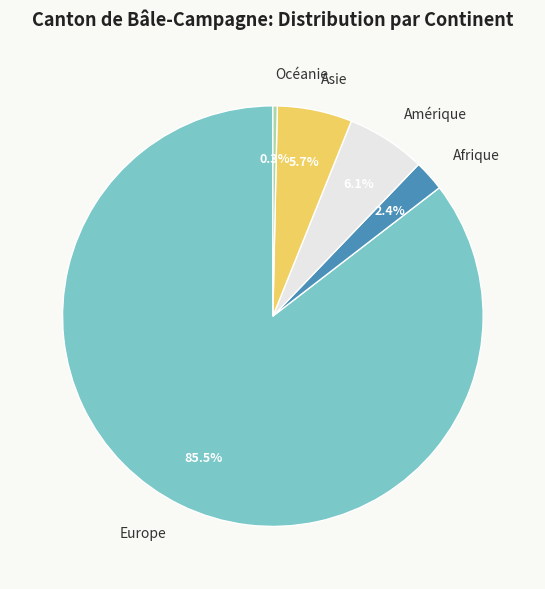

Do Asie and Amérique together represent more than half of the pie?

No